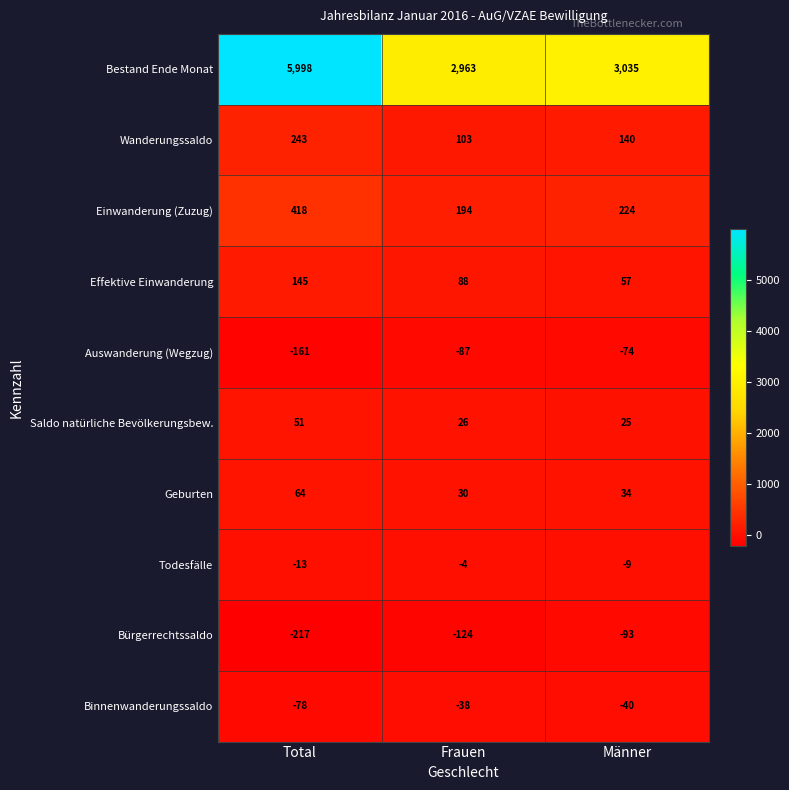

What is the difference between the highest and lowest values at Total?

6215